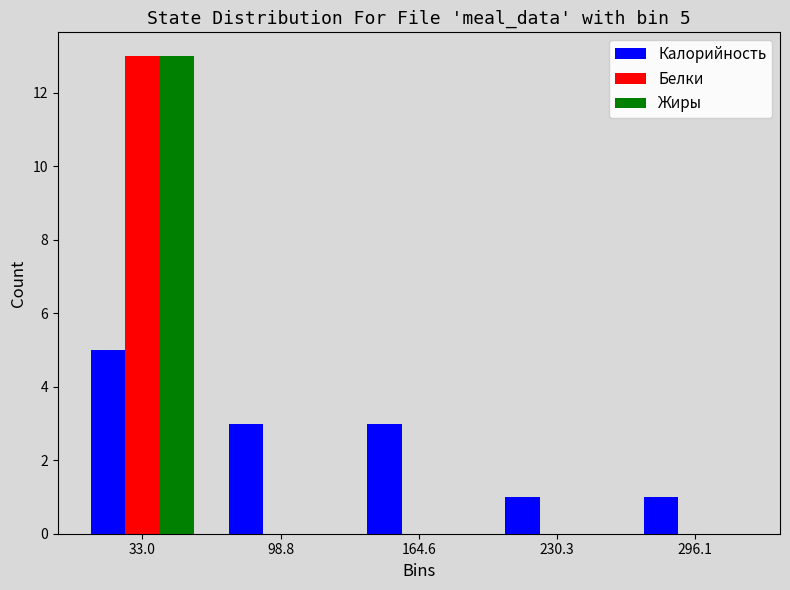

In the Калорийность series, which range on the x-axis has the tallest bar?

0 to 70